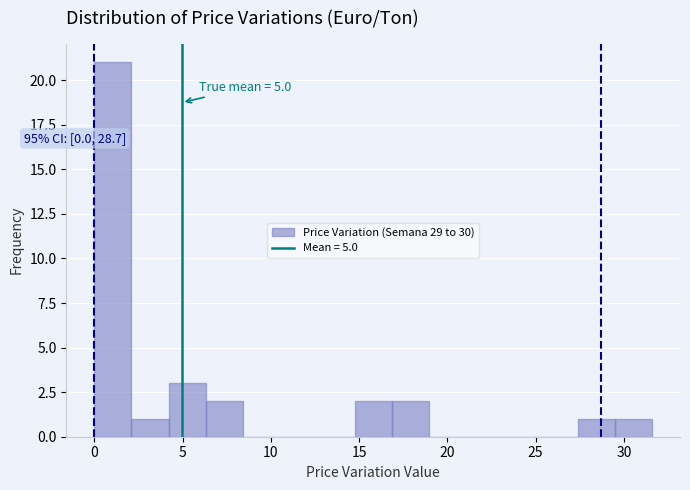

Over which range of the x-axis is the bar tallest?

0.0 to 2.0